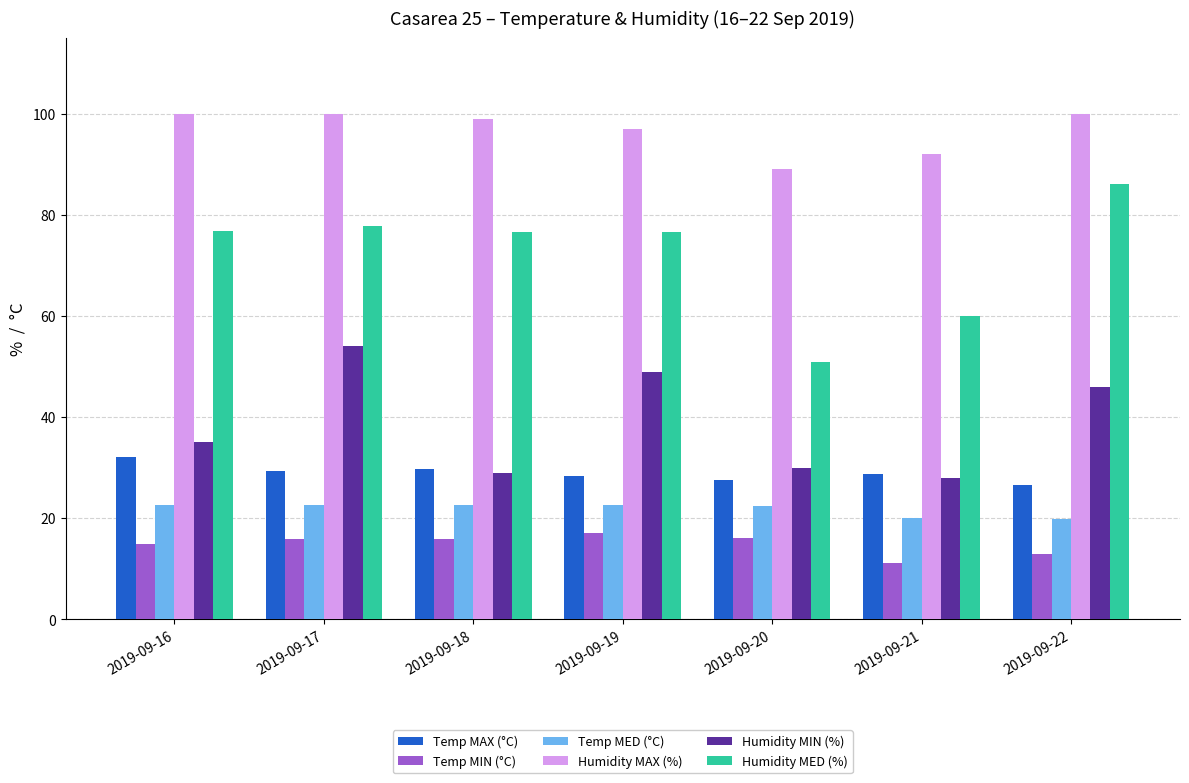

What is the average value of the Humidity MED (%) series?

72.1